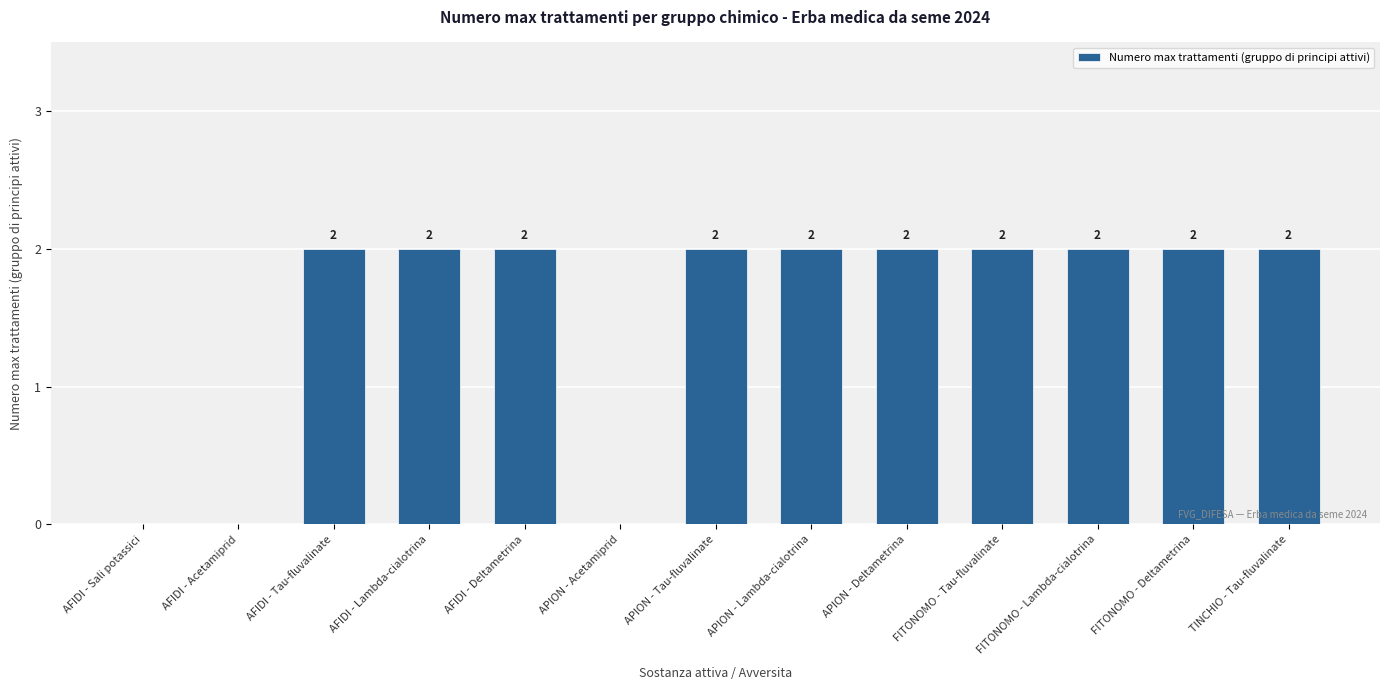

The chart shows a value of 2 at FITONOMO - Tau-fluvalinate. True or false?

True